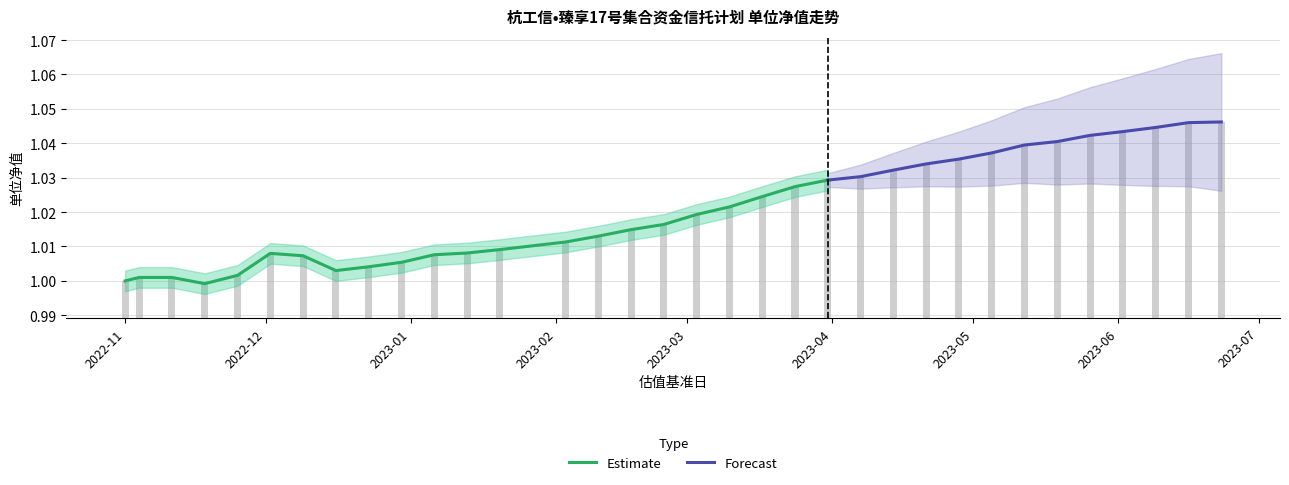

What is the value of the 18th bar from the left?

1.0